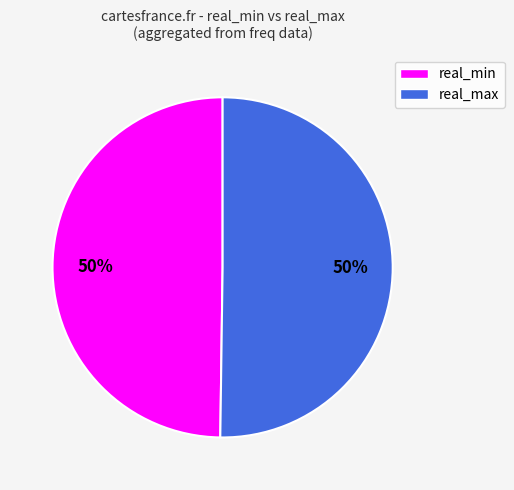

How many slices are in this pie chart?

2